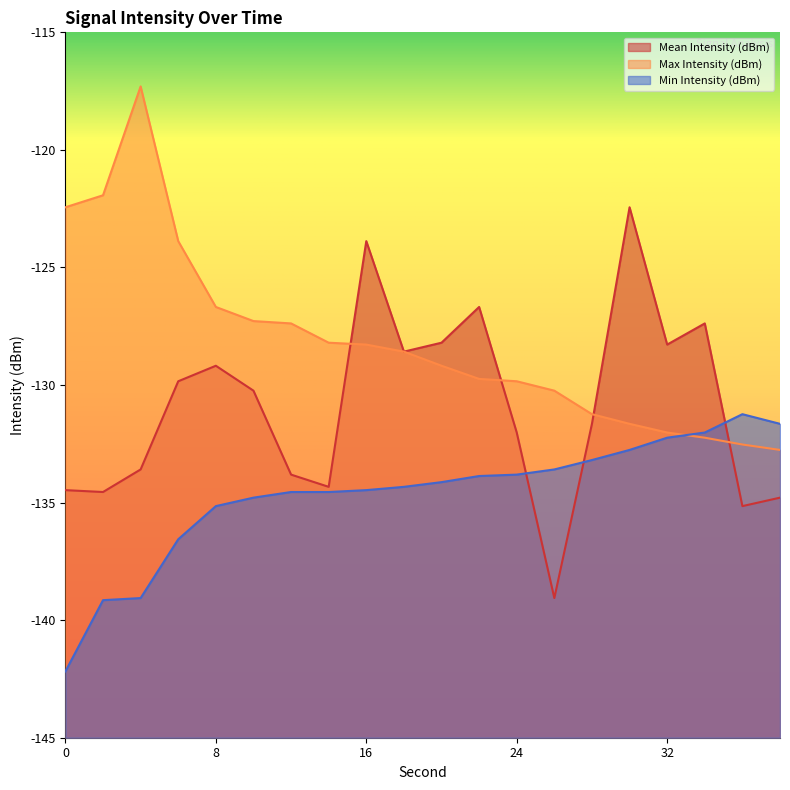

True or false: Max Intensity (dBm) has more than 0 points higher than both neighbors.

True